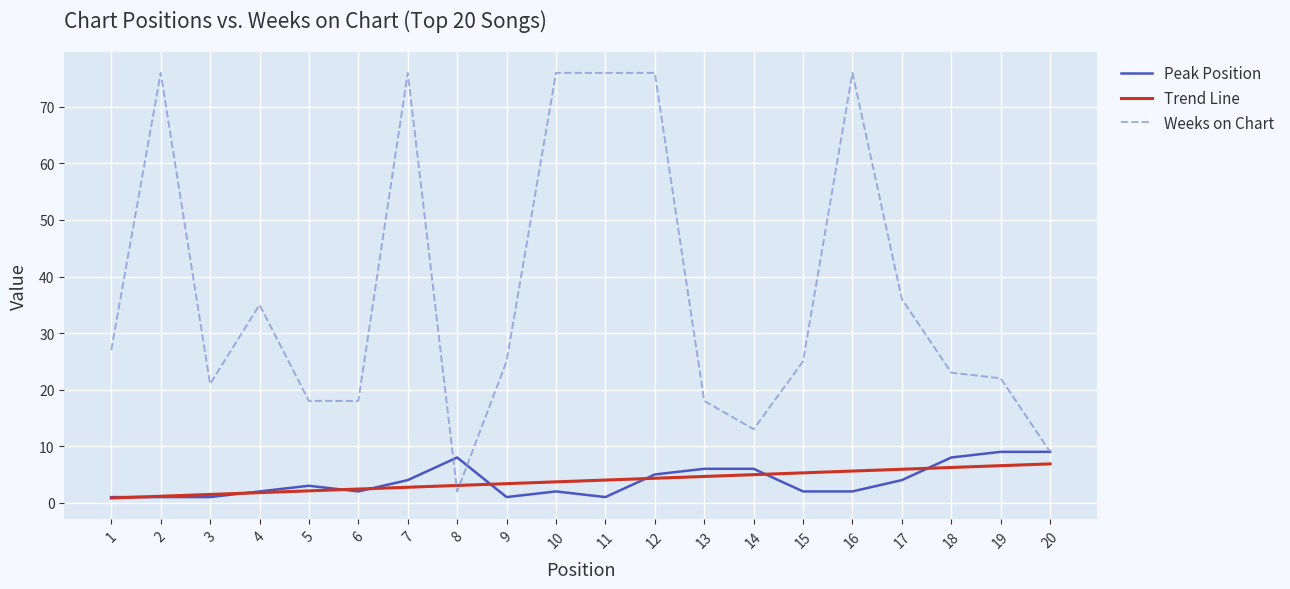

What is the total value across all series at 20?

24.9